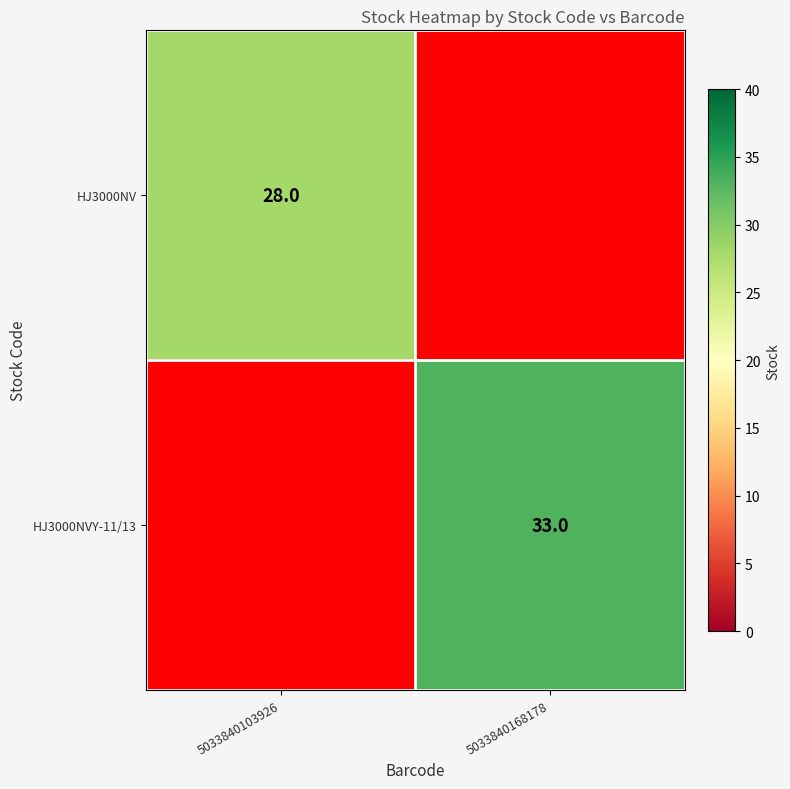

The value of HJ3000NVY-11/13 at 5033840168178 is 53. True or false?

False